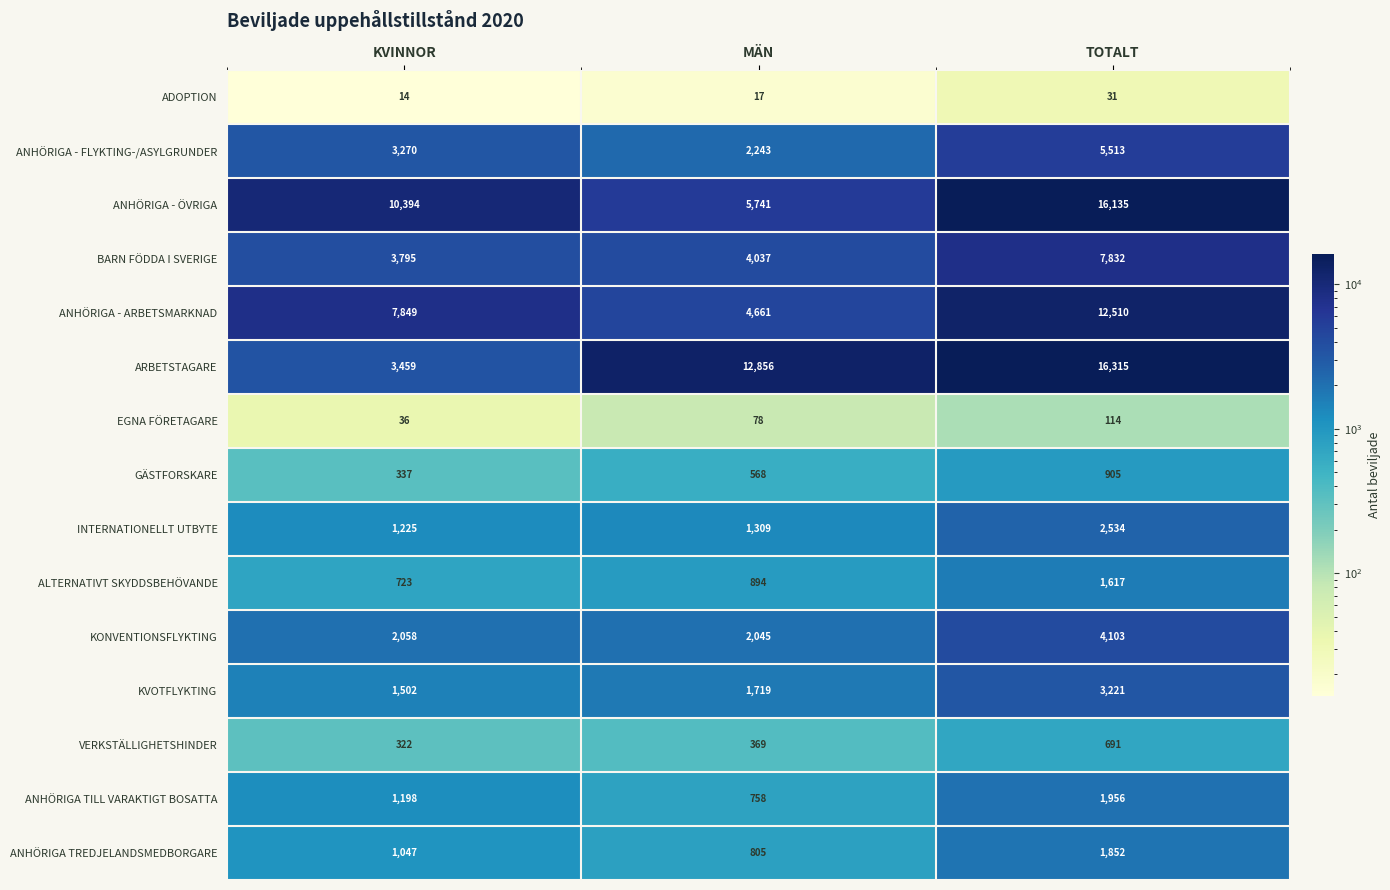

Which series has the largest range (max minus min)?

ARBETSTAGARE